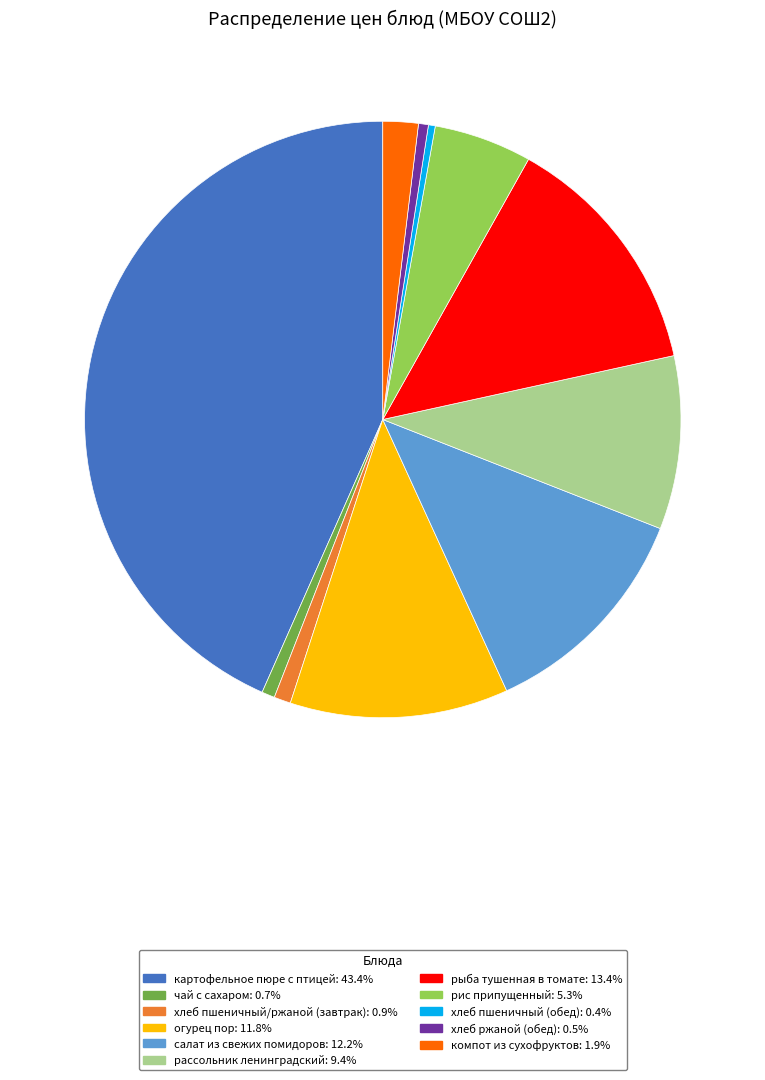

Count the number of slices in the pie.

11